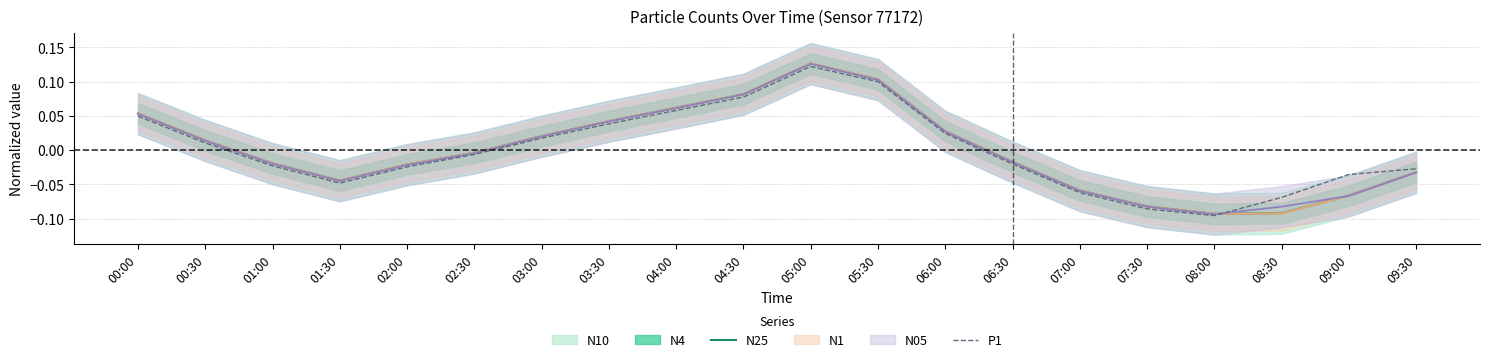

What is the label of the 7th point from the right?

06:30